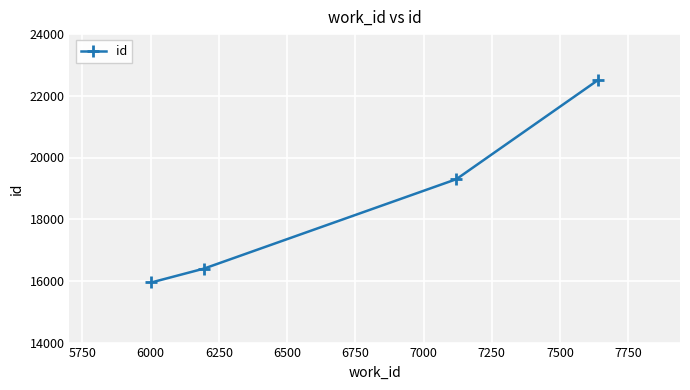

What is the minimum value shown in the chart?

15949